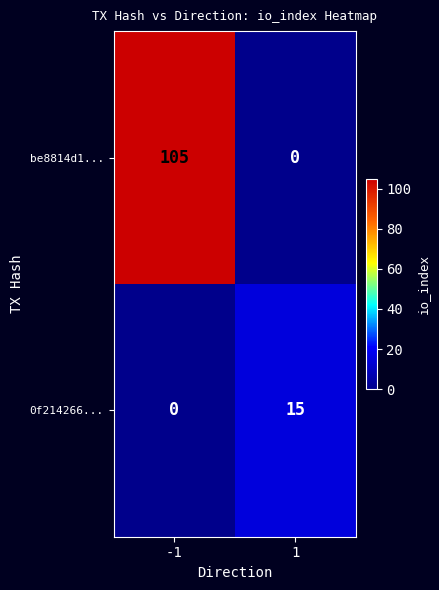

At which category is the sum across all series the highest?

-1